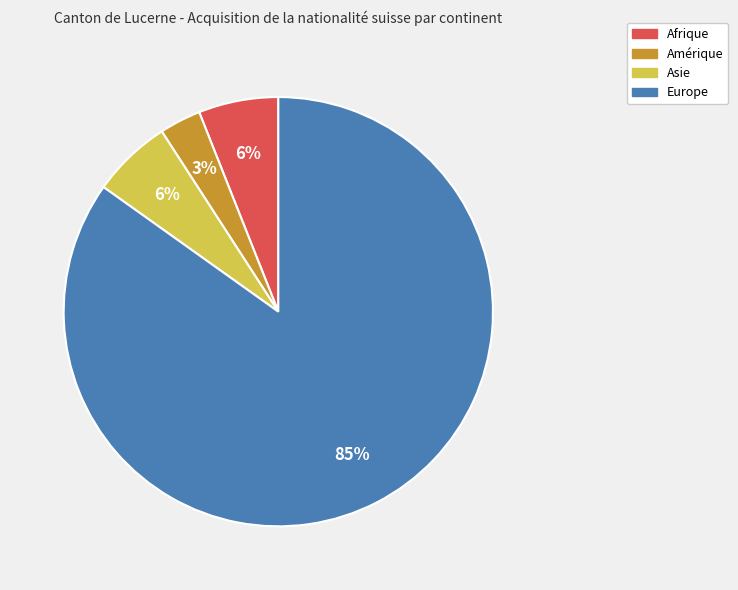

To the nearest percent, what is the difference between the largest and smallest slice percentages?

82%